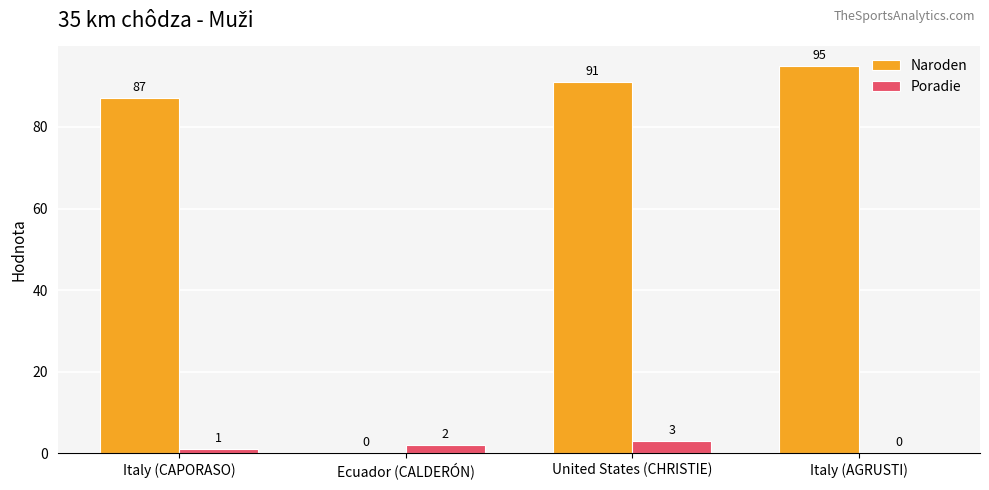

Does the chart contain stacked bars?

No